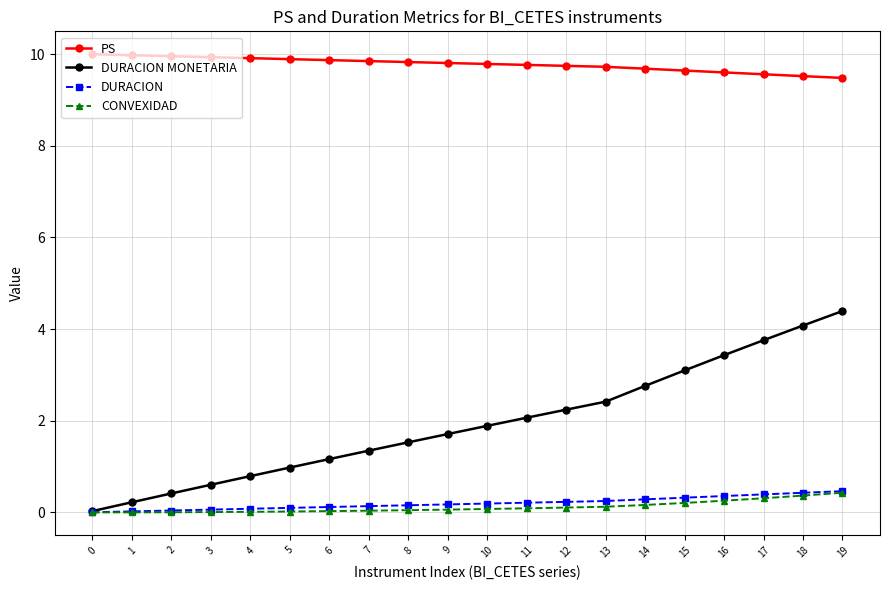

Which series has the widest spread of values?

DURACION MONETARIA